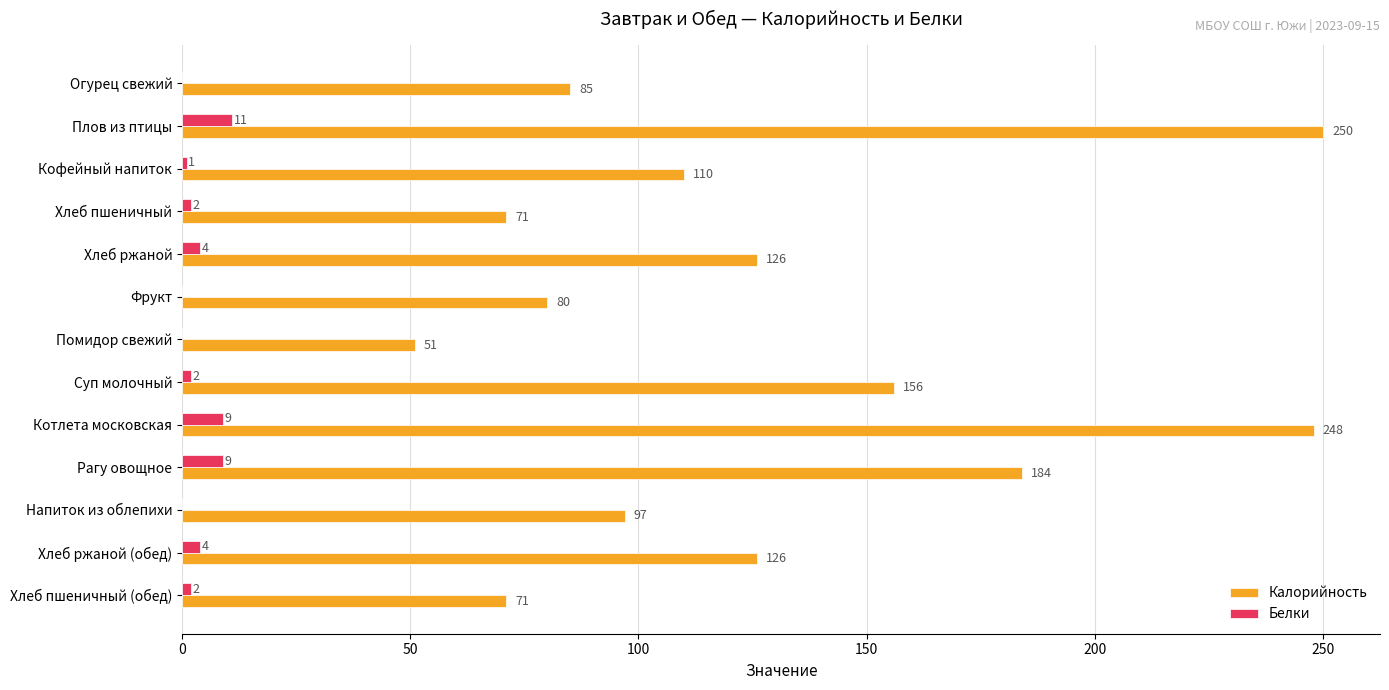

The value of Калорийность at Огурец свежий is 37. True or false?

False